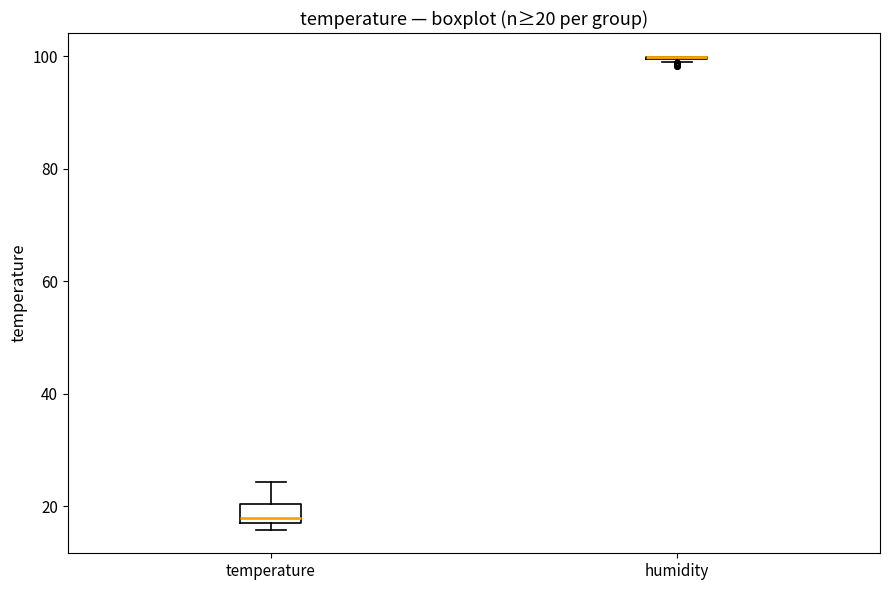

Which box is the tallest, from its lower edge to its upper edge?

temperature